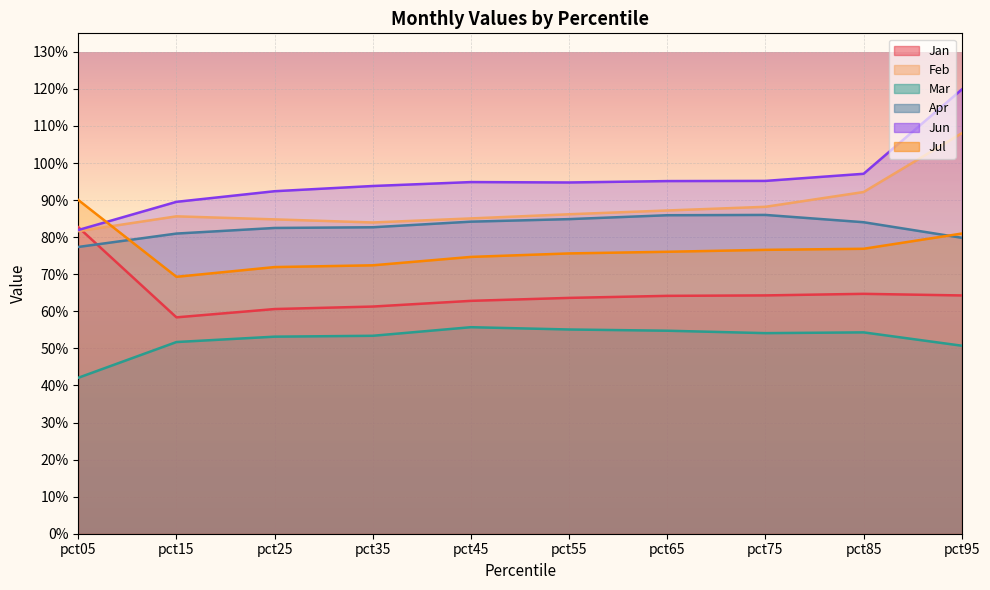

The value of Mar at pct95 is 0.5. True or false?

True